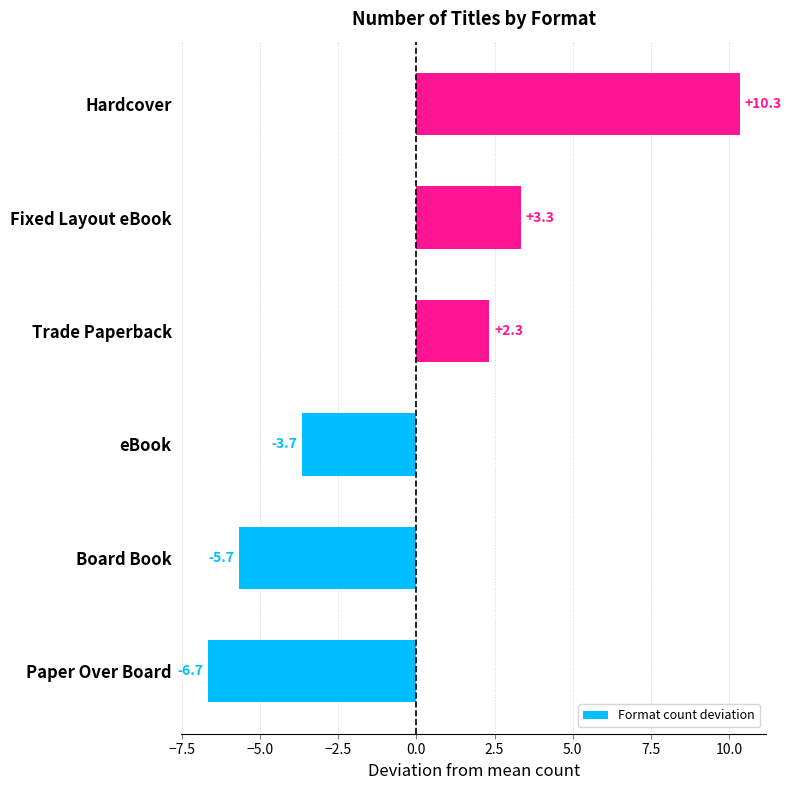

Are the bars horizontal?

Yes